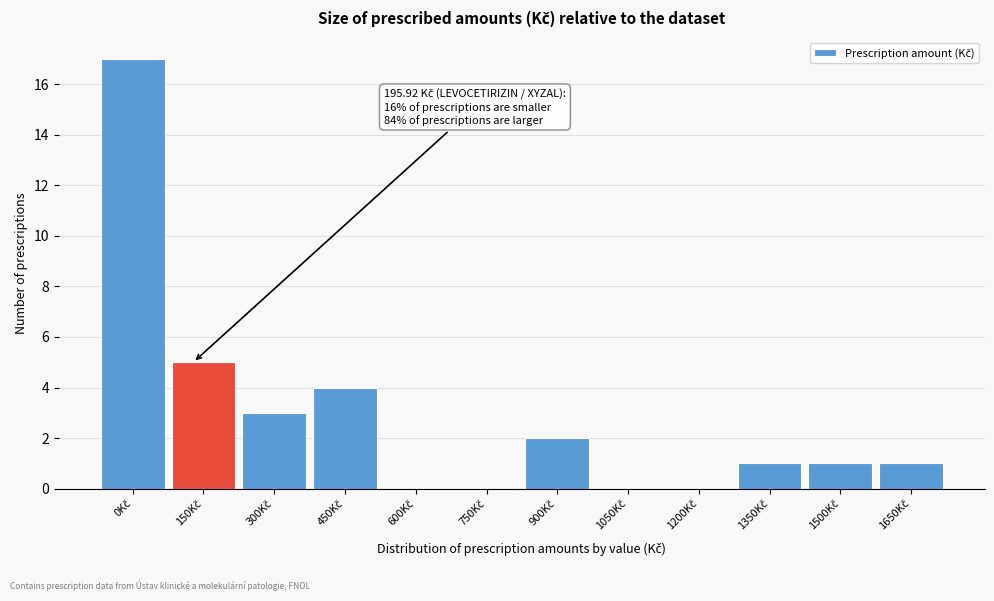

What is the greatest value displayed?

17